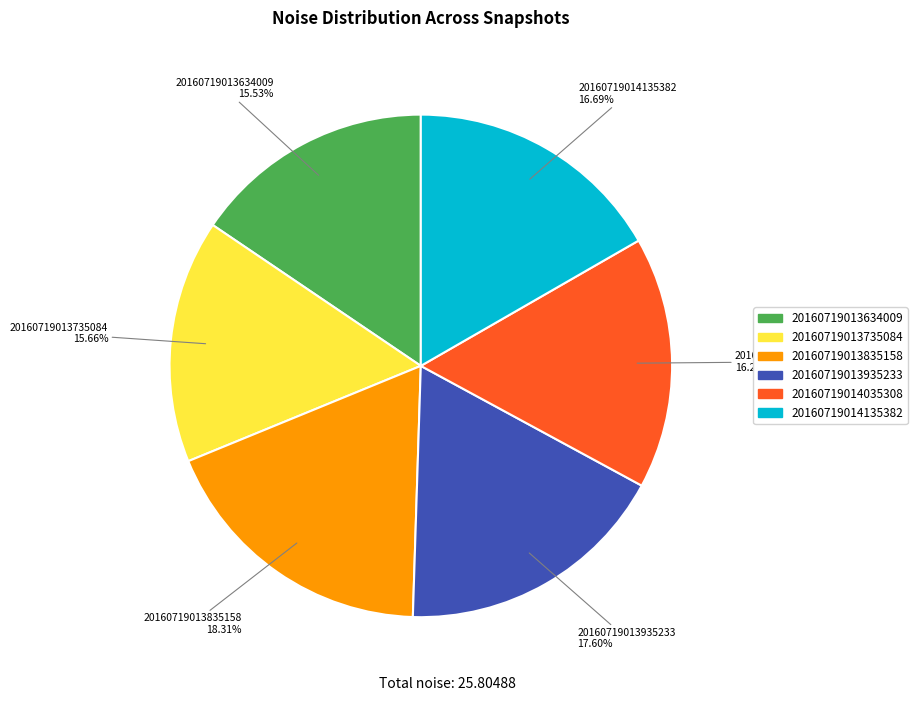

Count the number of slices in the pie.

6